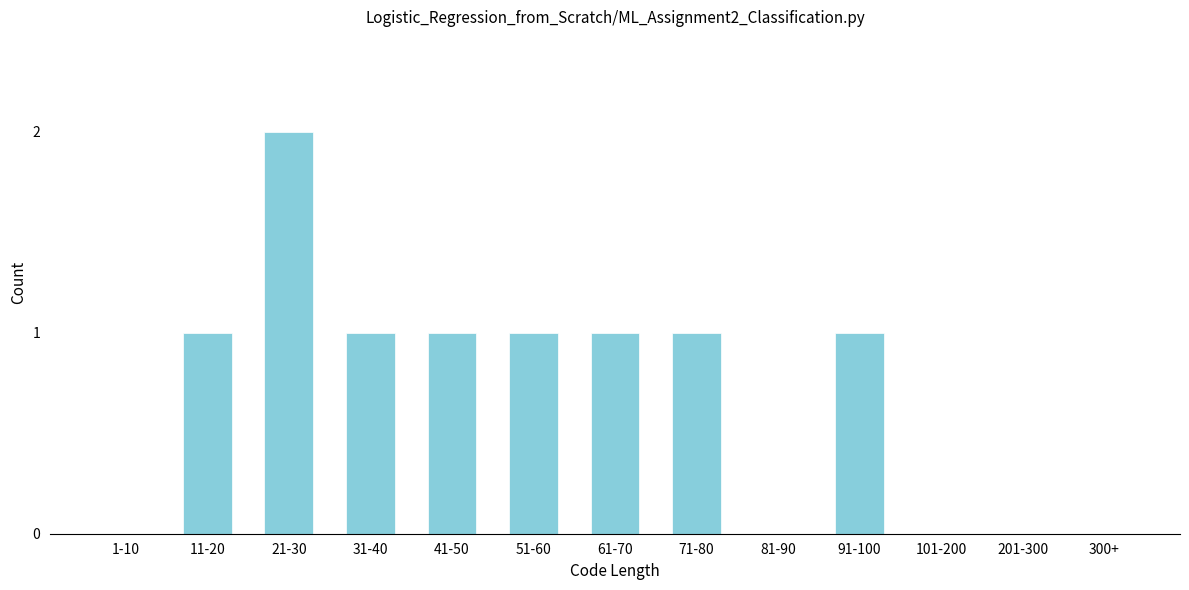

Reading right to left, list all the values displayed in this chart.

300+=0	201-300=0	101-200=0	91-100=1	81-90=0	71-80=1	61-70=1	51-60=1	41-50=1	31-40=1	21-30=2	11-20=1	1-10=0